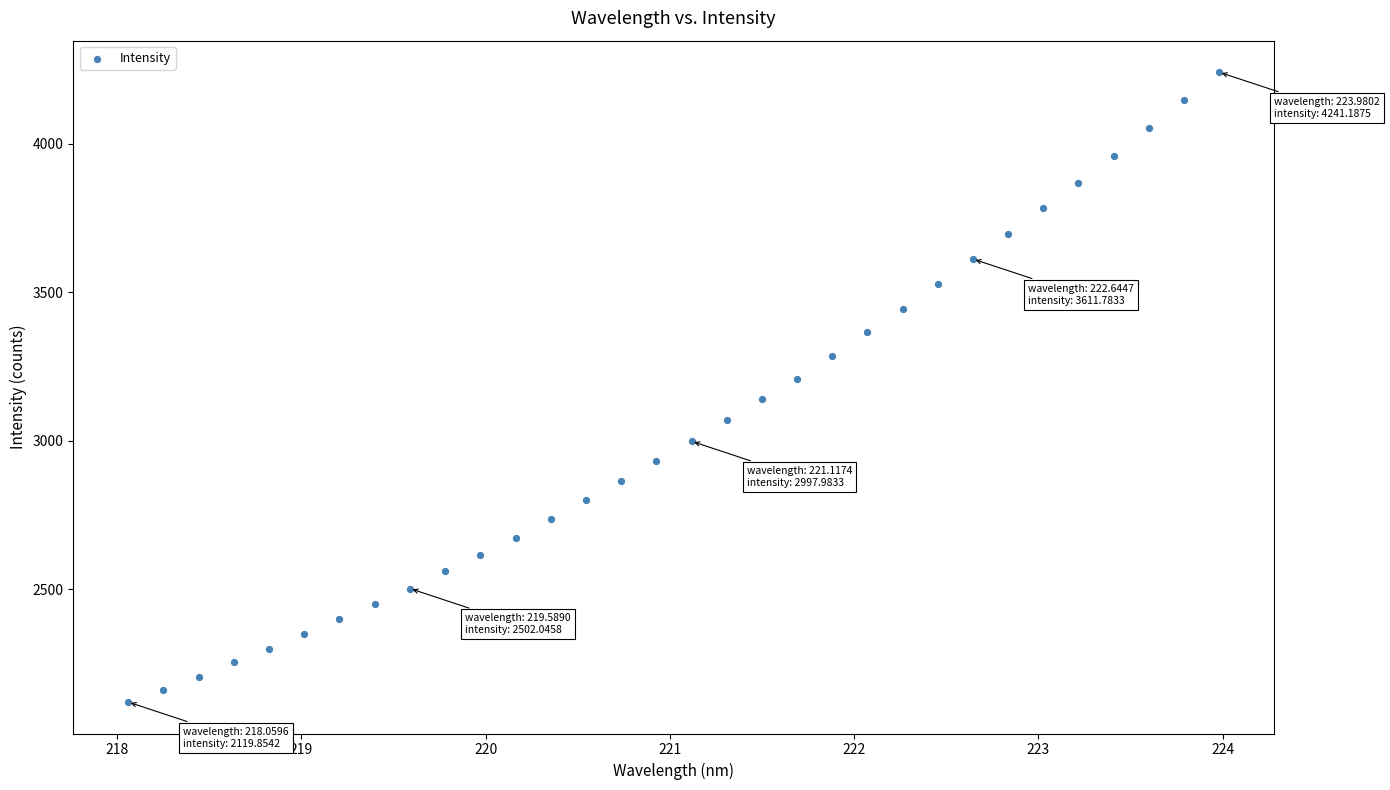

What is the range of Y values (max minus min)?

2121.3